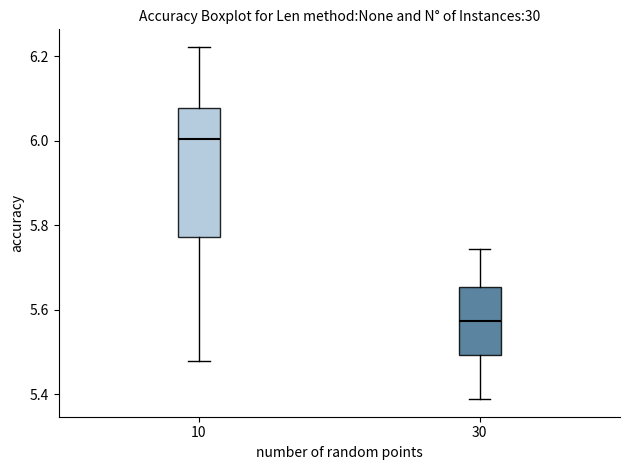

Which box's median line is the highest?

10